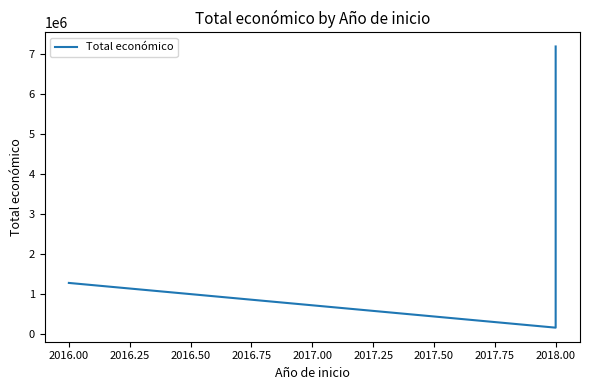

Reading right to left, transcribe all the data shown in this chart.

7187653	161050	1278865